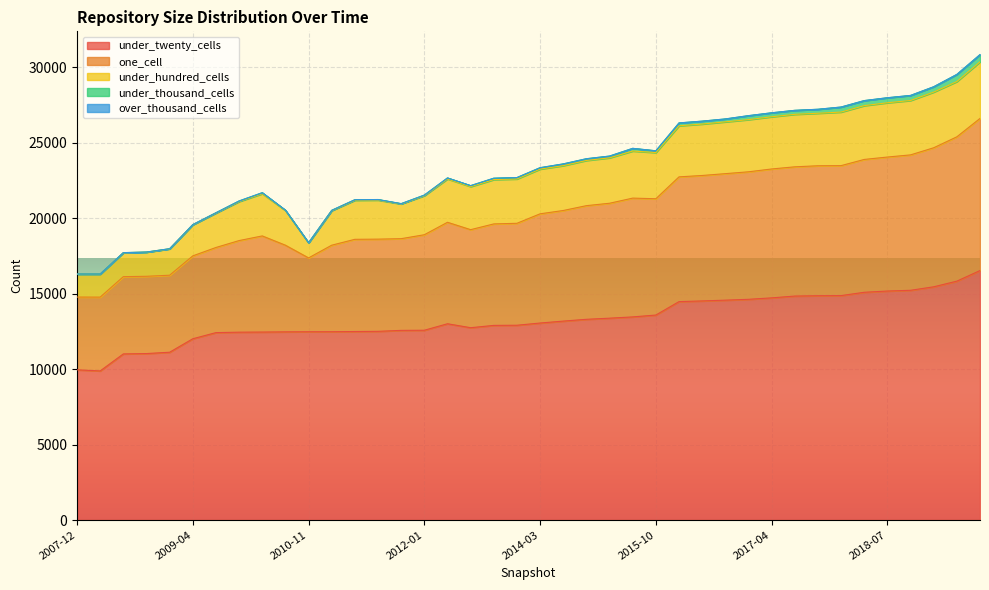

At which category is the sum across all series the highest?

2019-07